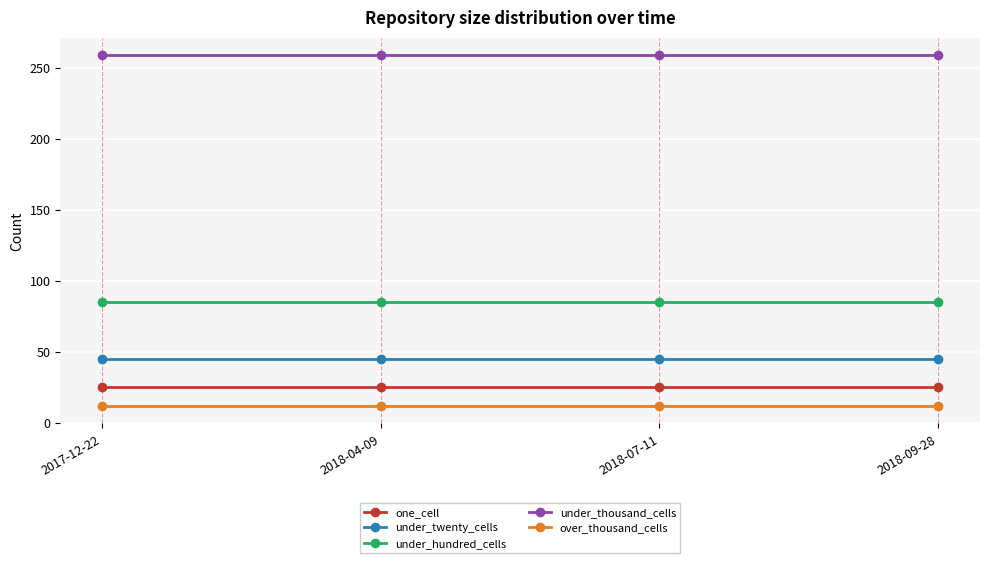

What position from the left is 2017-12-22?

1